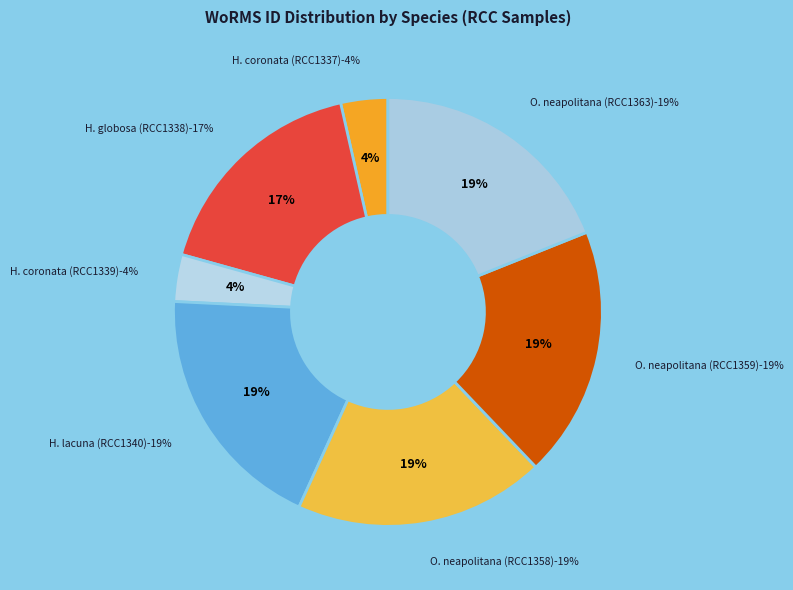

To the nearest percent, what portion does Hymenomonas globosa (RCC1338) represent?

17%